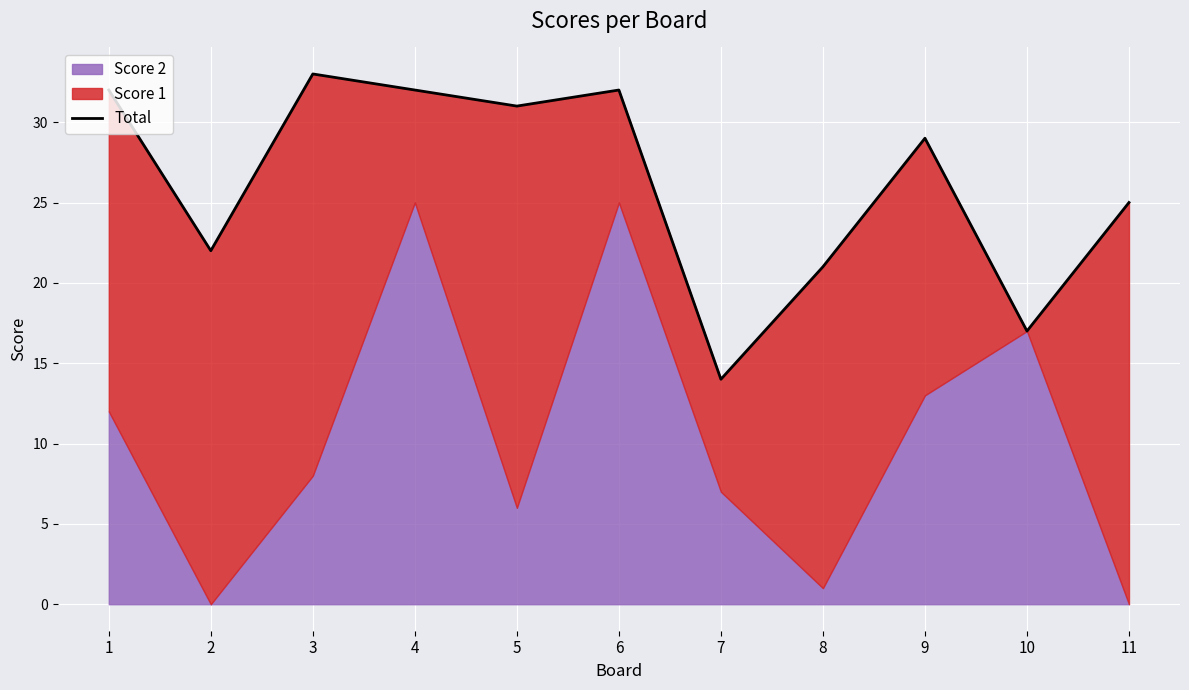

Rank the categories by value from highest to lowest.

3, 1, 4, 6, 5, 9, 11, 2, 8, 10, 7